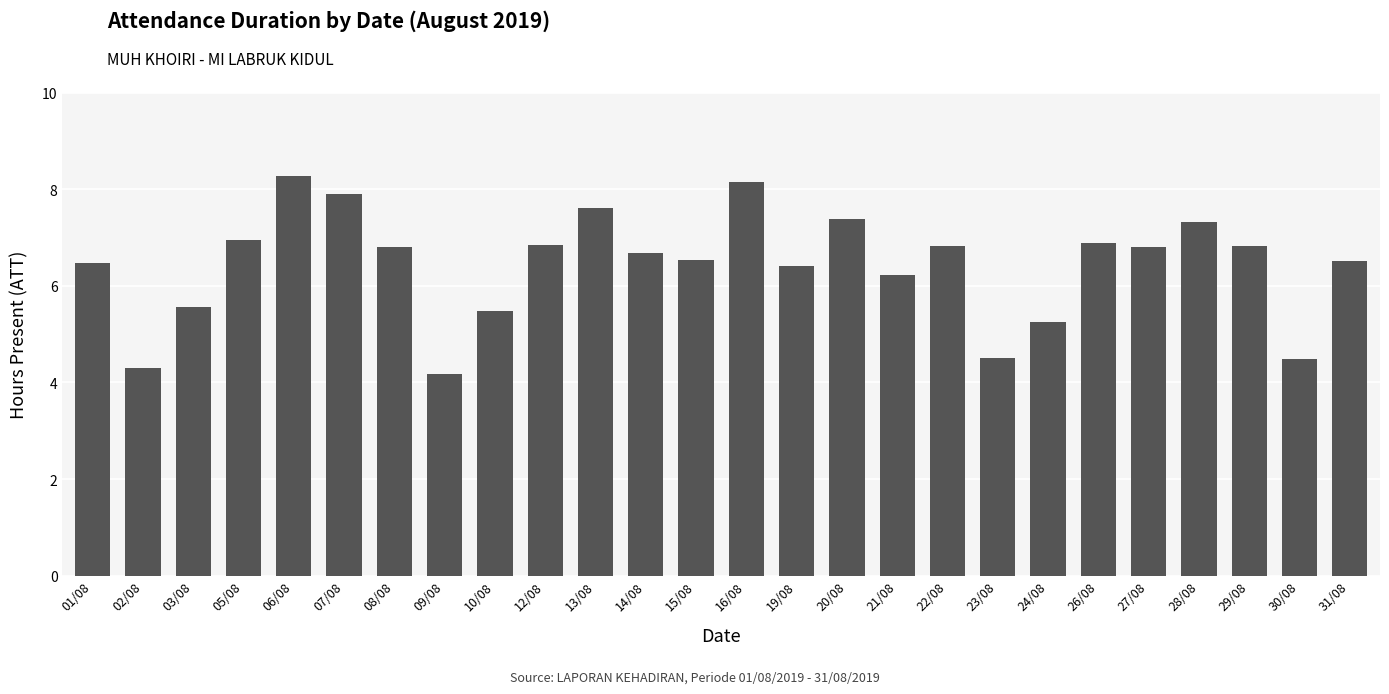

Which label corresponds to the smallest value in the chart?

09/08